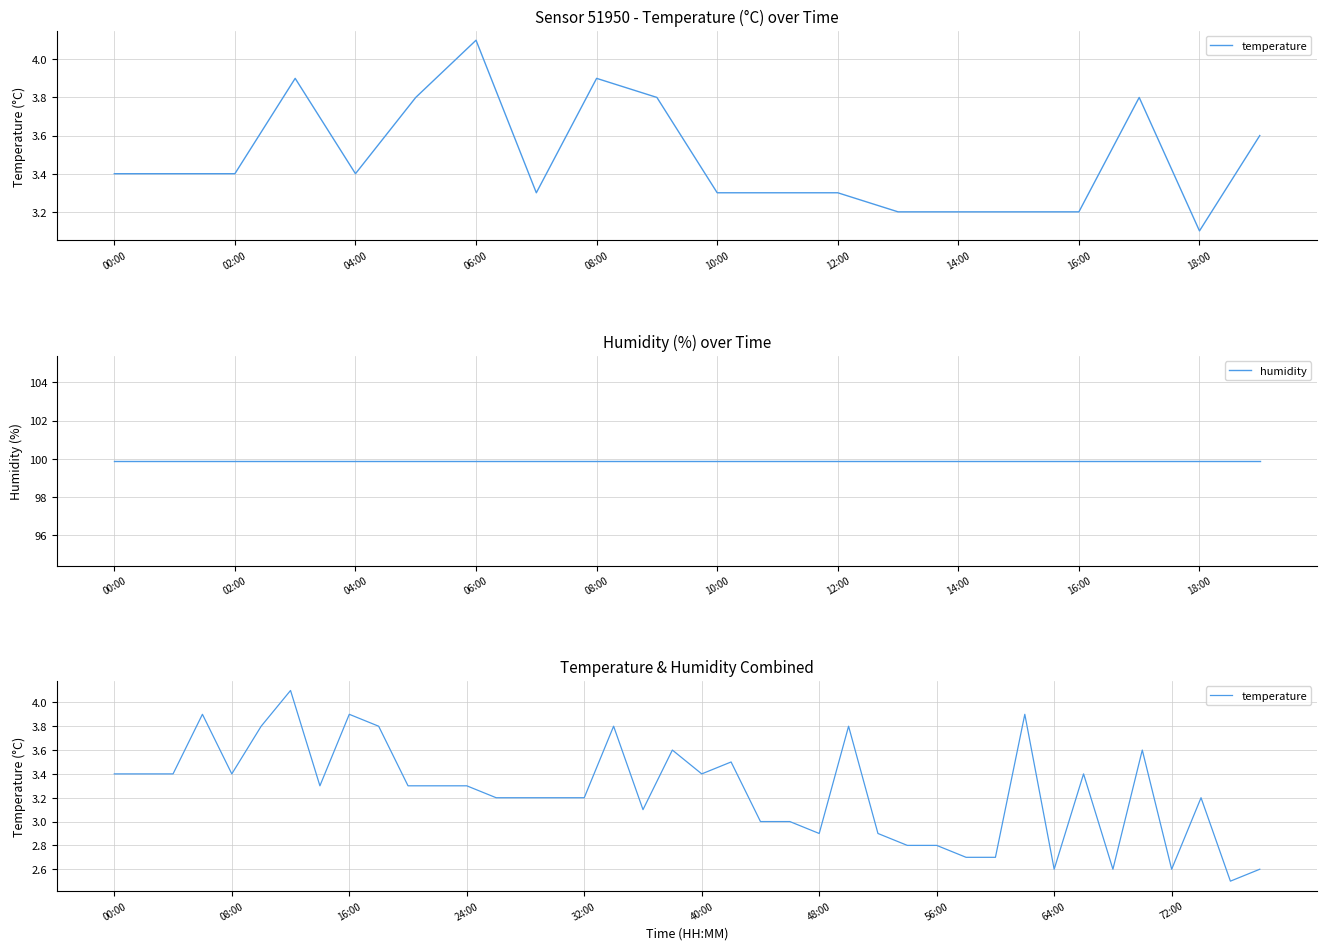

Between 19:00 and 07:00, which is larger?

19:00